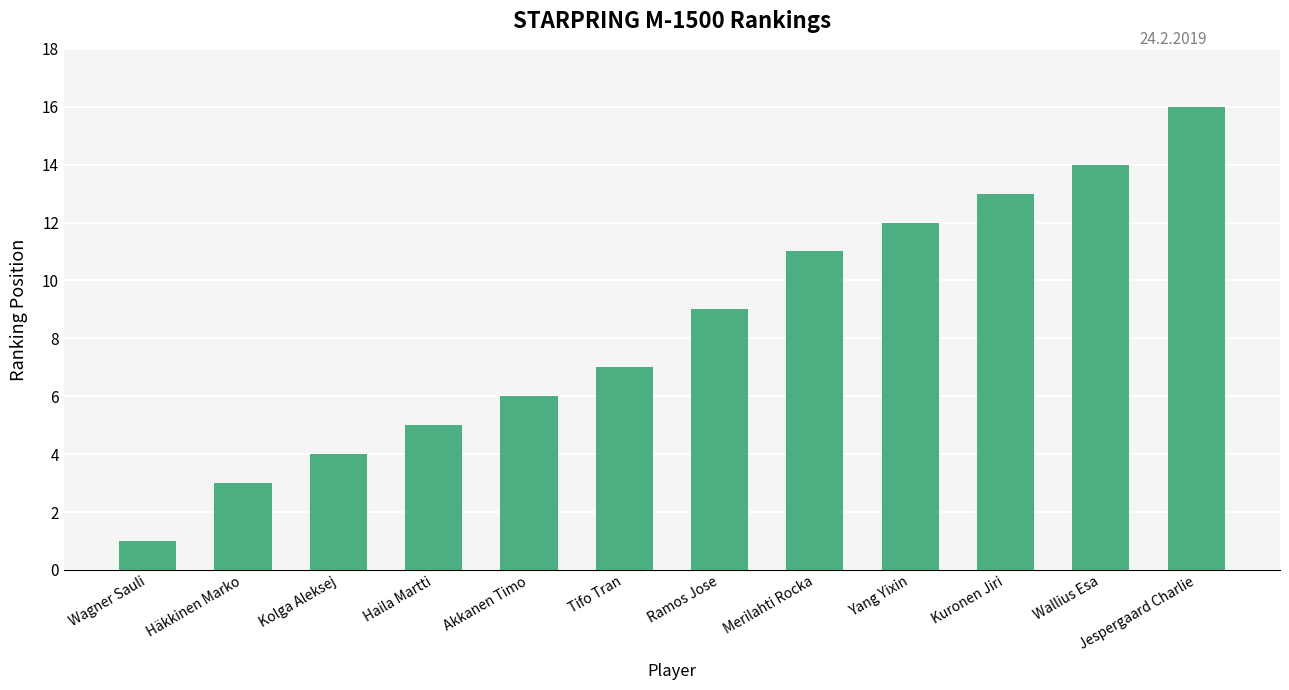

List the labels in order of value, smallest first.

Wagner Sauli, Häkkinen Marko, Kolga Aleksej, Haila Martti, Akkanen Timo, Tifo Tran, Ramos Jose, Merilahti Rocka, Yang Yixin, Kuronen Jiri, Wallius Esa, Jespergaard Charlie